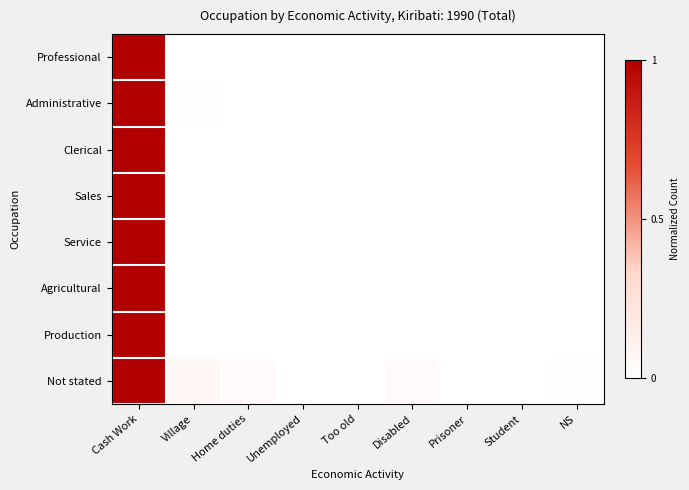

Reading right to left, extract all data points from this chart.

Professional: NS=0.0	Student=0.0	Prisoner=0.0	Disabled=0.0	Too old=0.0	Unemployed=0.0	Home duties=0.0	Village=0.0	Cash Work=1.0
Administrative: NS=0.0	Student=0.0	Prisoner=0.0	Disabled=0.0	Too old=0.0	Unemployed=0.0	Home duties=0.0	Village=0.0	Cash Work=1.0
Clerical: NS=0.0	Student=0.0	Prisoner=0.0	Disabled=0.0	Too old=0.0	Unemployed=0.0	Home duties=0.0	Village=0.0	Cash Work=1.0
Sales: NS=0.0	Student=0.0	Prisoner=0.0	Disabled=0.0	Too old=0.0	Unemployed=0.0	Home duties=0.0	Village=0.0	Cash Work=1.0
Service: NS=0.0	Student=0.0	Prisoner=0.0	Disabled=0.0	Too old=0.0	Unemployed=0.0	Home duties=0.0	Village=0.0	Cash Work=1.0
Agricultural: NS=0.0	Student=0.0	Prisoner=0.0	Disabled=0.0	Too old=0.0	Unemployed=0.0	Home duties=0.0	Village=0.0	Cash Work=1.0
Production: NS=0.0	Student=0.0	Prisoner=0.0	Disabled=0.0	Too old=0.0	Unemployed=0.0	Home duties=0.0	Village=0.0	Cash Work=1.0
Not stated: NS=0.0	Student=0.0	Prisoner=0.0	Disabled=0.0	Too old=0.0	Unemployed=0.0	Home duties=0.0	Village=0.1	Cash Work=1.0